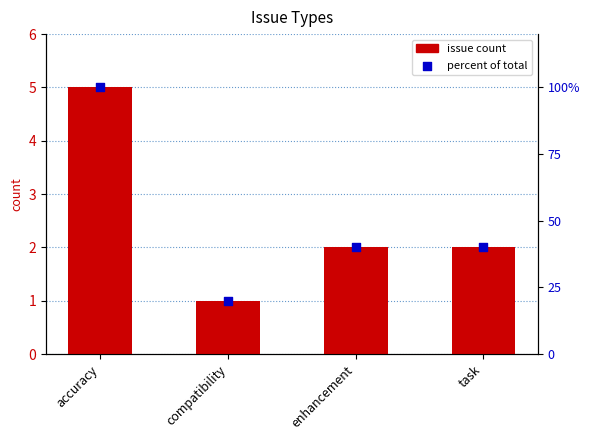

What are all the series names shown in the legend?

issue count, percent of total